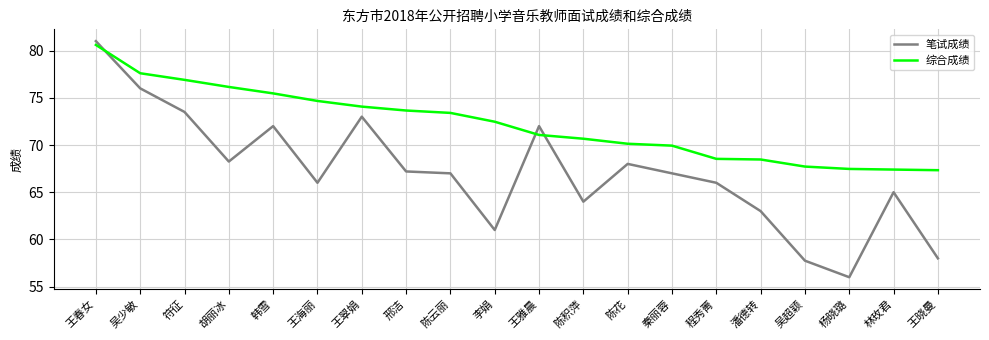

Does the chart have visible grid lines?

Yes